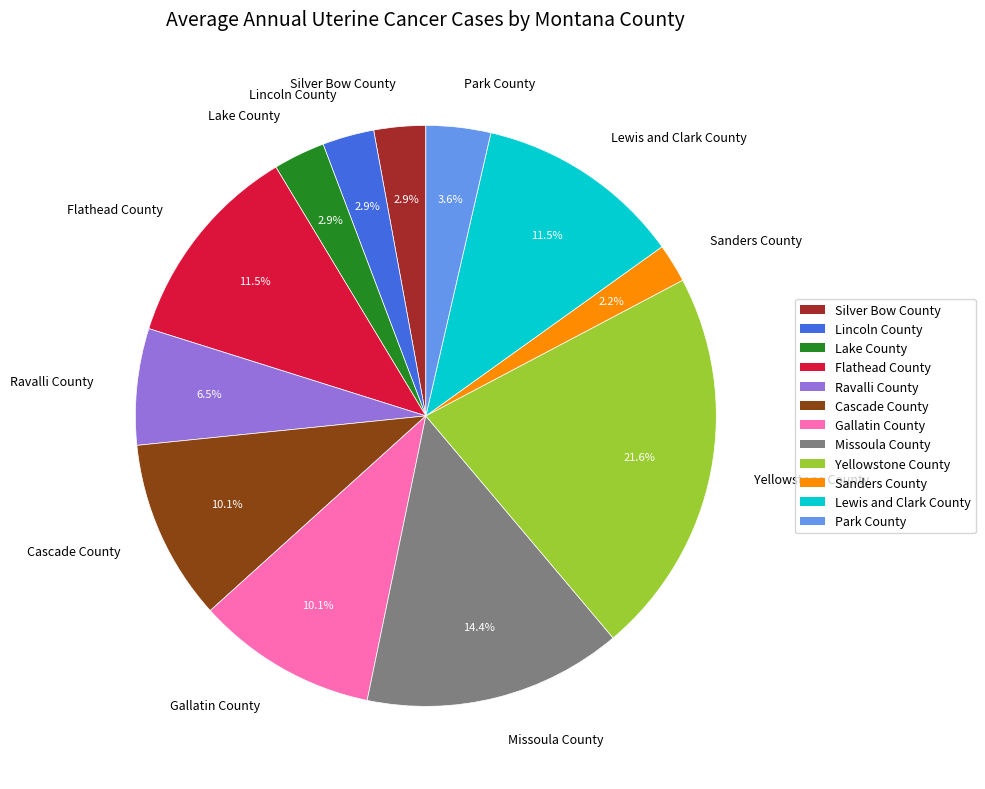

Count the number of slices in the pie.

12